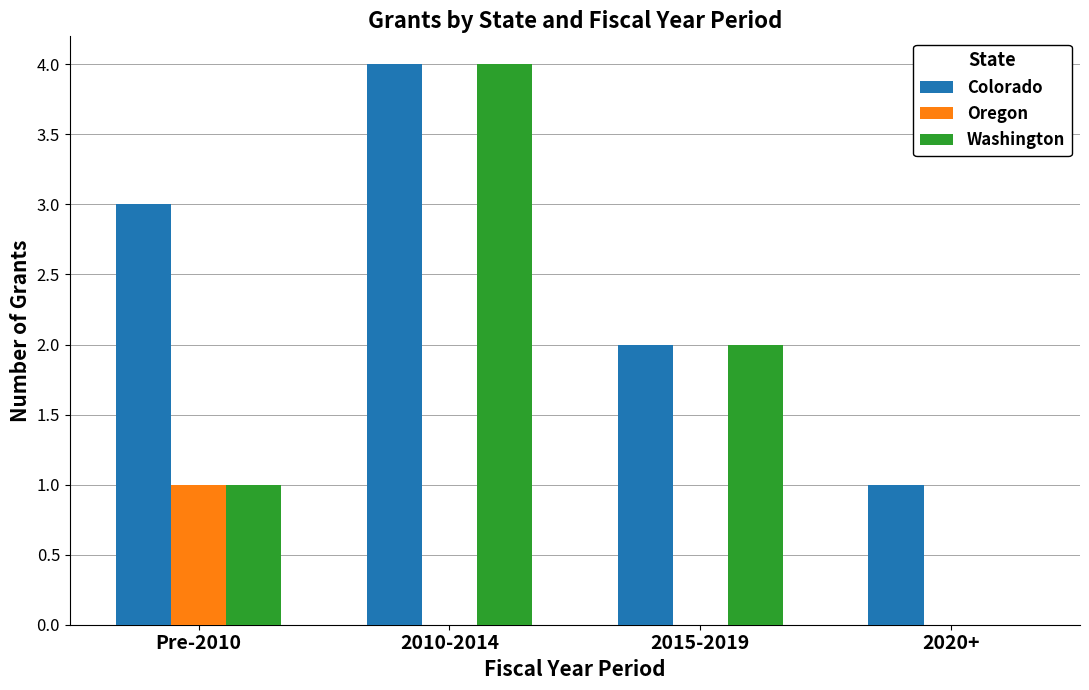

What is the total value across all series at 2020+?

1